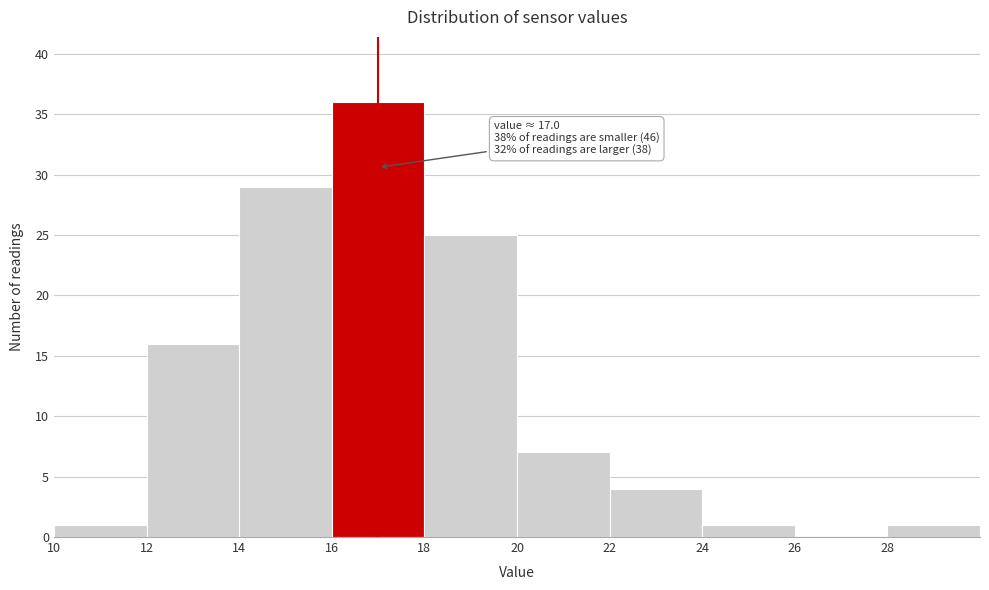

Which range on the x-axis has the tallest bar?

16 to 18